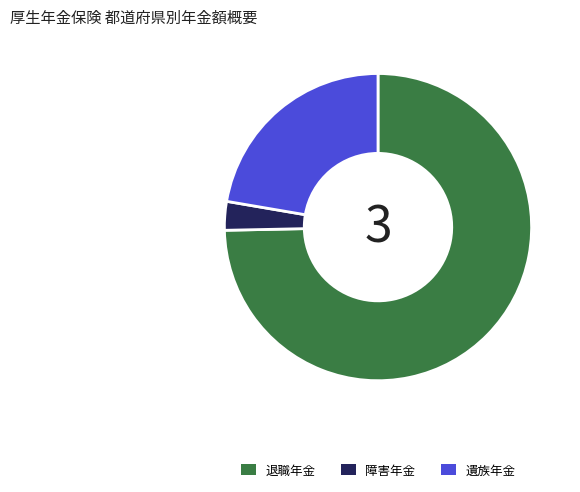

Between 遺族年金 and 退職年金, which is larger?

退職年金